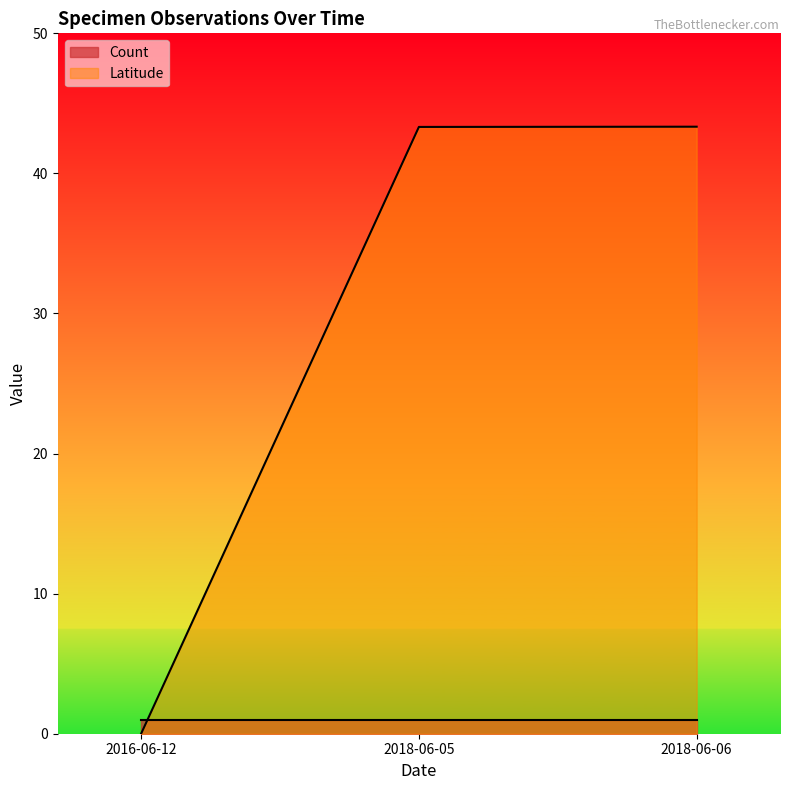

The value at 2016-06-12 is 0.0. True or false?

True